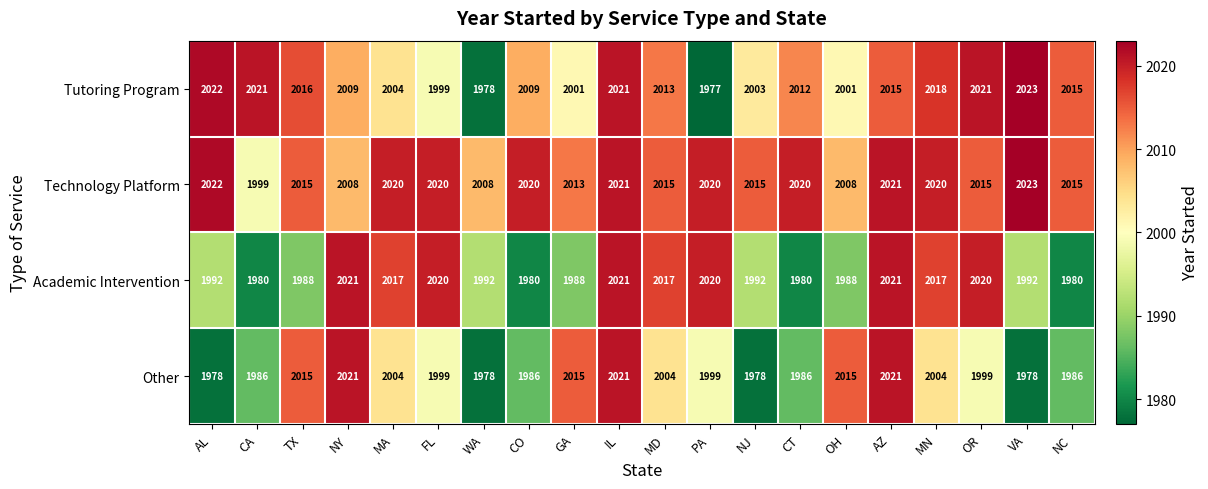

What is the difference between the Tutoring Program values at MA and TX?

12